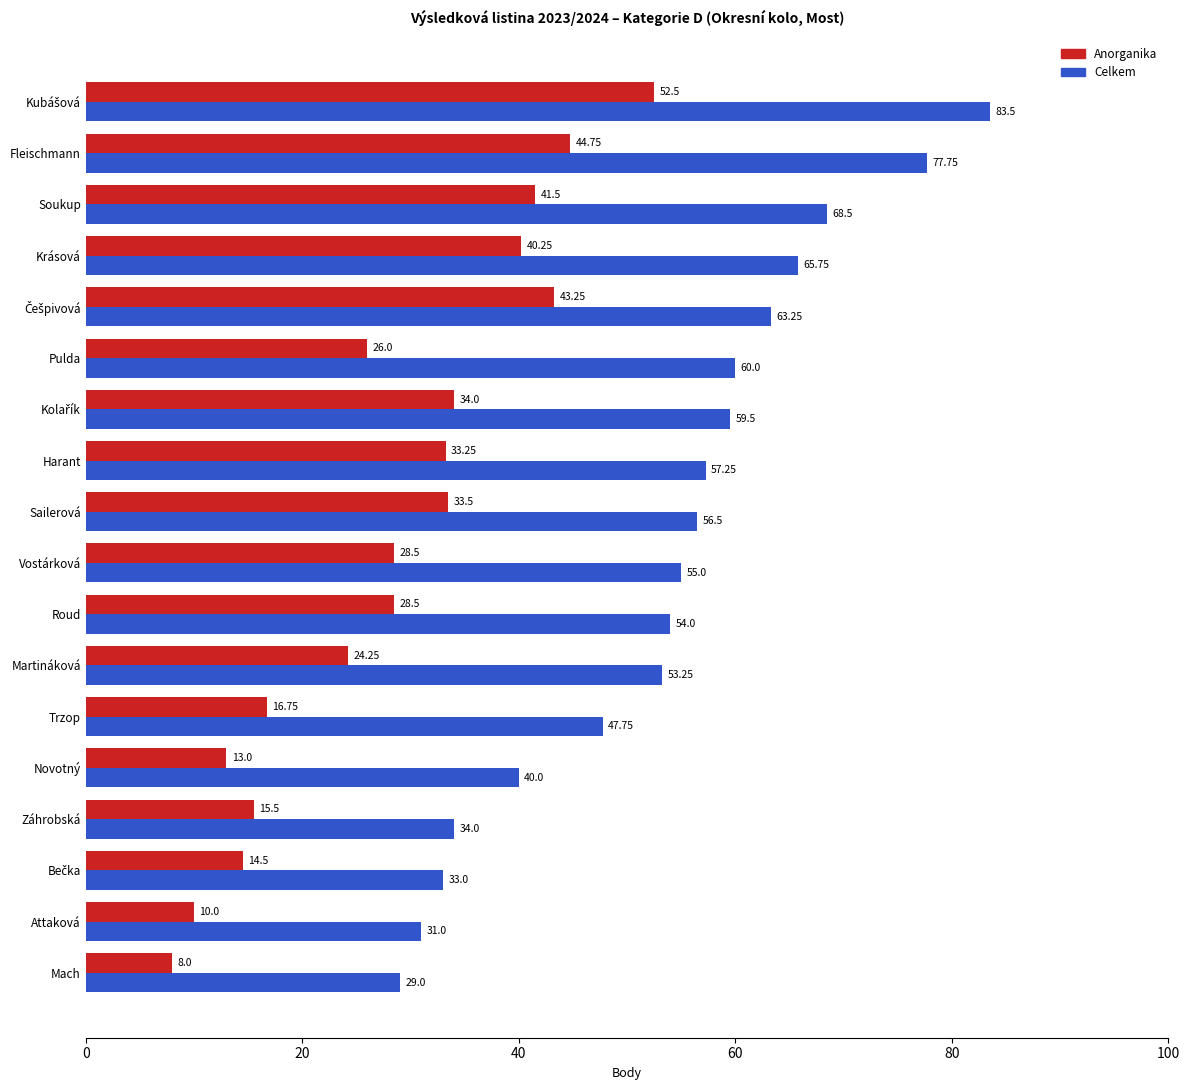

What is the maximum value shown in the chart?

83.5